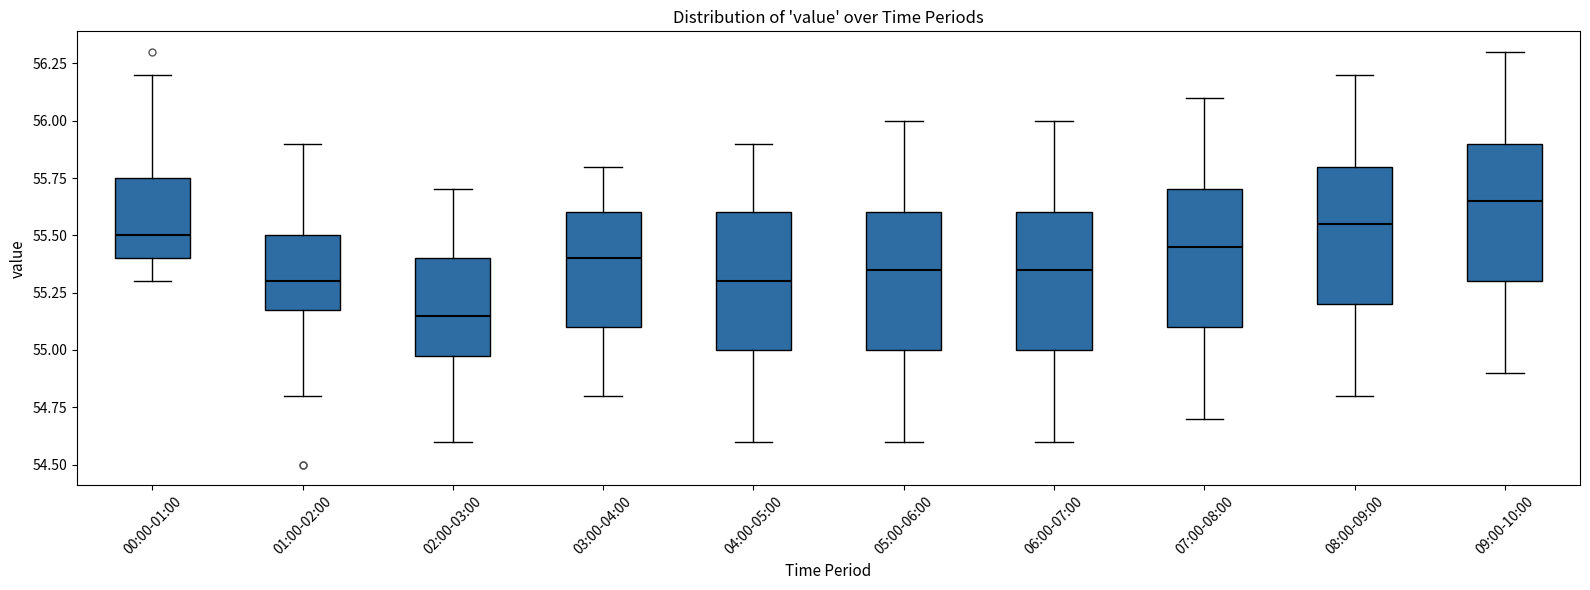

Reading left to right, read every box against the y-axis: the position of its median line, the range the box covers, and the ends of its whiskers. The values are not printed on the chart, so give them approximately, as read against the axis.

00:00-01:00: median 55.50, box 55.40 to 55.75, whiskers 55.30 to 56.20
01:00-02:00: median 55.30, box 55.20 to 55.50, whiskers 54.80 to 55.90
02:00-03:00: median 55.15, box 55.00 to 55.40, whiskers 54.60 to 55.70
03:00-04:00: median 55.40, box 55.10 to 55.60, whiskers 54.80 to 55.80
04:00-05:00: median 55.30, box 55.00 to 55.60, whiskers 54.60 to 55.90
05:00-06:00: median 55.35, box 55.00 to 55.60, whiskers 54.60 to 56.00
06:00-07:00: median 55.35, box 55.00 to 55.60, whiskers 54.60 to 56.00
07:00-08:00: median 55.45, box 55.10 to 55.70, whiskers 54.70 to 56.10
08:00-09:00: median 55.55, box 55.20 to 55.80, whiskers 54.80 to 56.20
09:00-10:00: median 55.65, box 55.30 to 55.90, whiskers 54.90 to 56.30